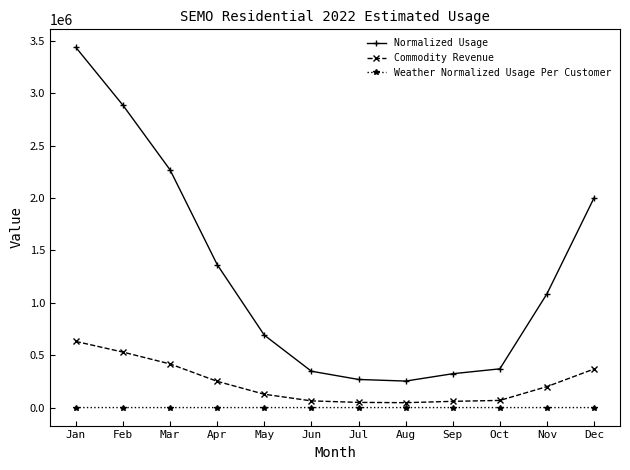

How many data points does each series have?

12